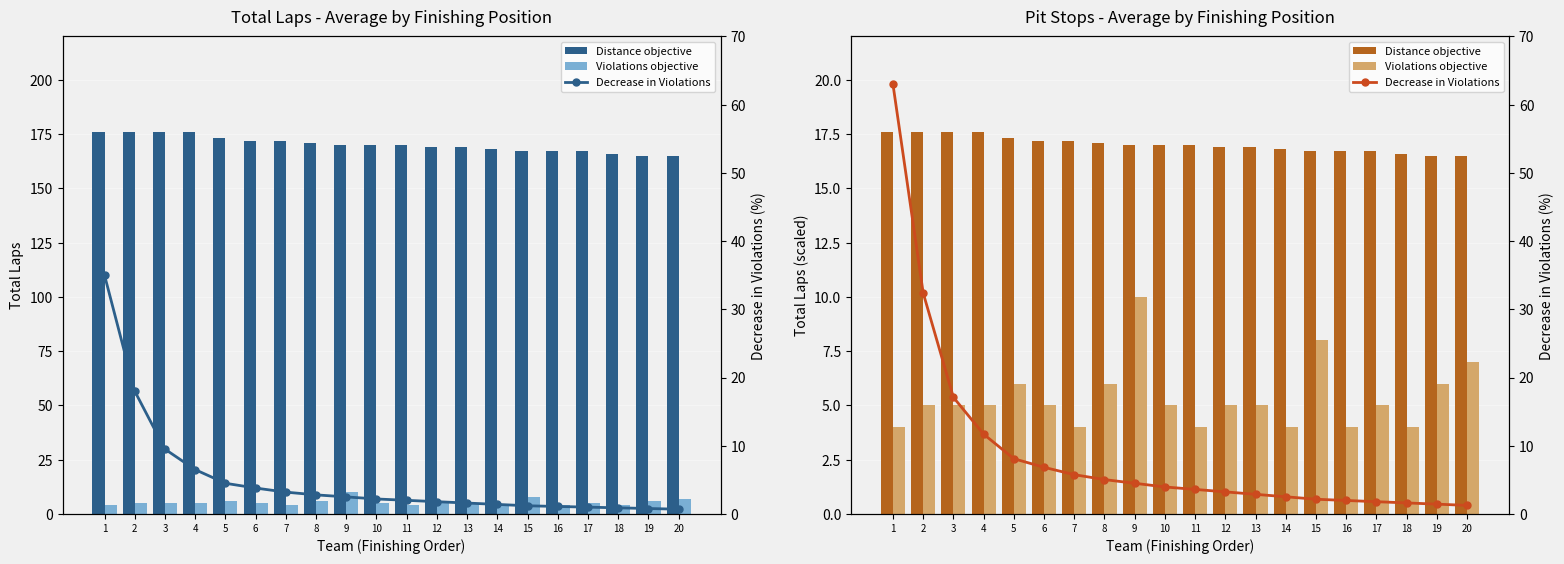

What is the sum of all Decrease in Violations values?

180.9